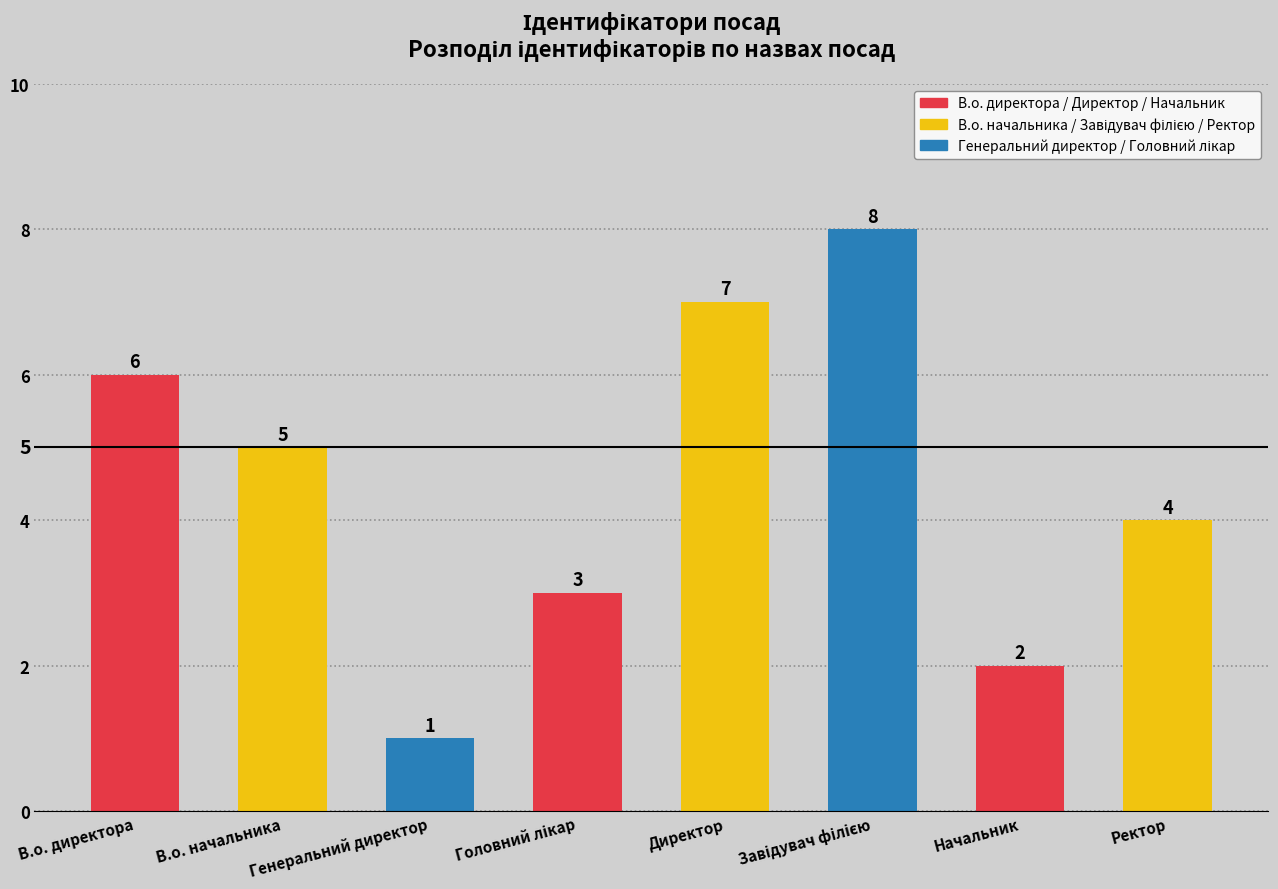

Are the bars grouped side by side (vs. stacked)?

No